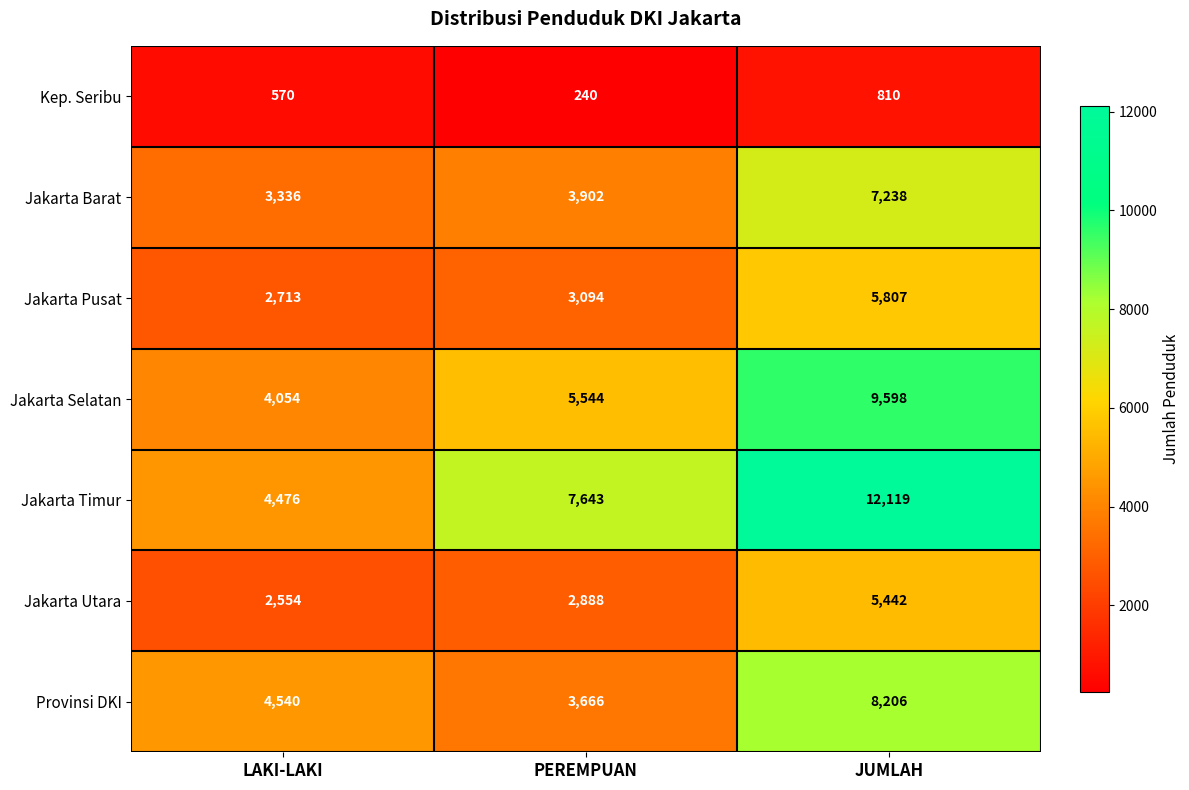

At which label is Jakarta Timur closest to 8297?

PEREMPUAN